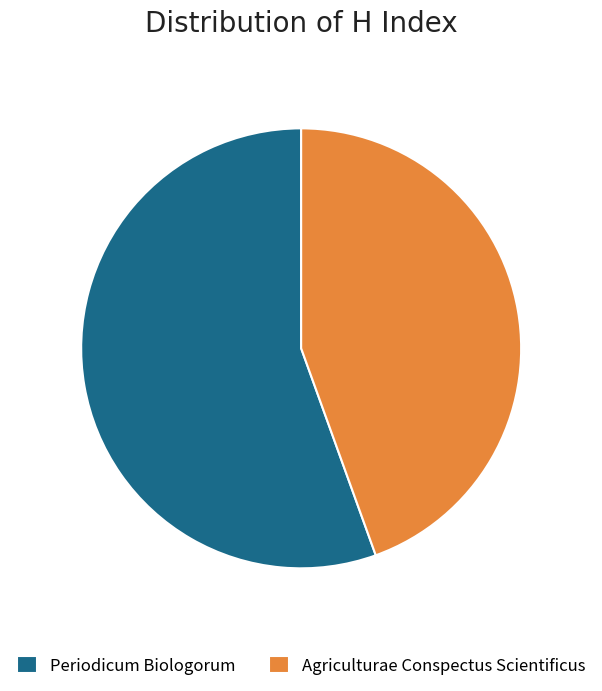

The Agriculturae Conspectus Scientificus slice represents 44% of the pie. True or false?

True